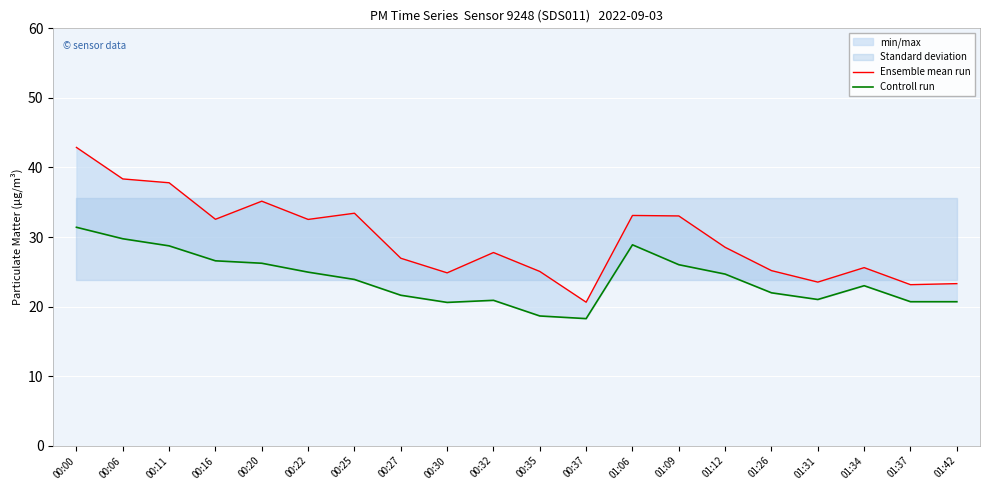

What is the lowest value of the Ensemble mean run series?

20.6